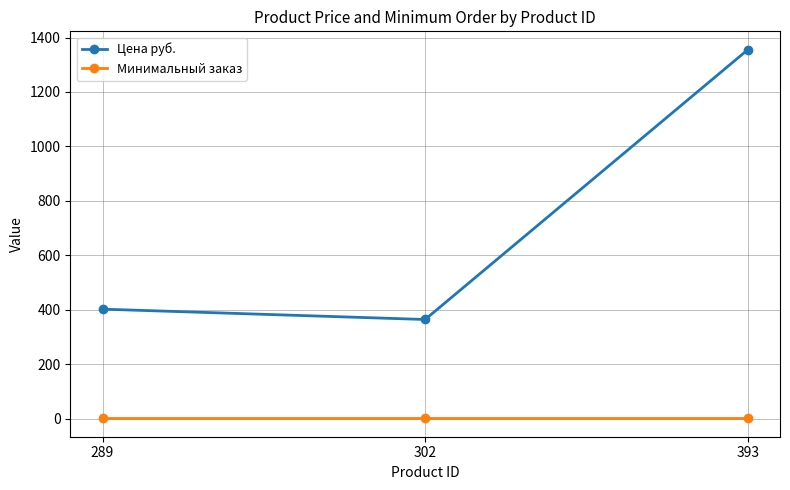

What is the value of the Цена руб. point at the 3rd from the left?

1355